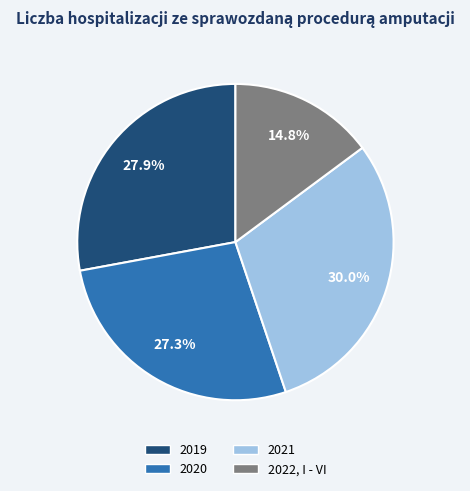

Between 2022, I - VI and 2020, which is larger?

2020